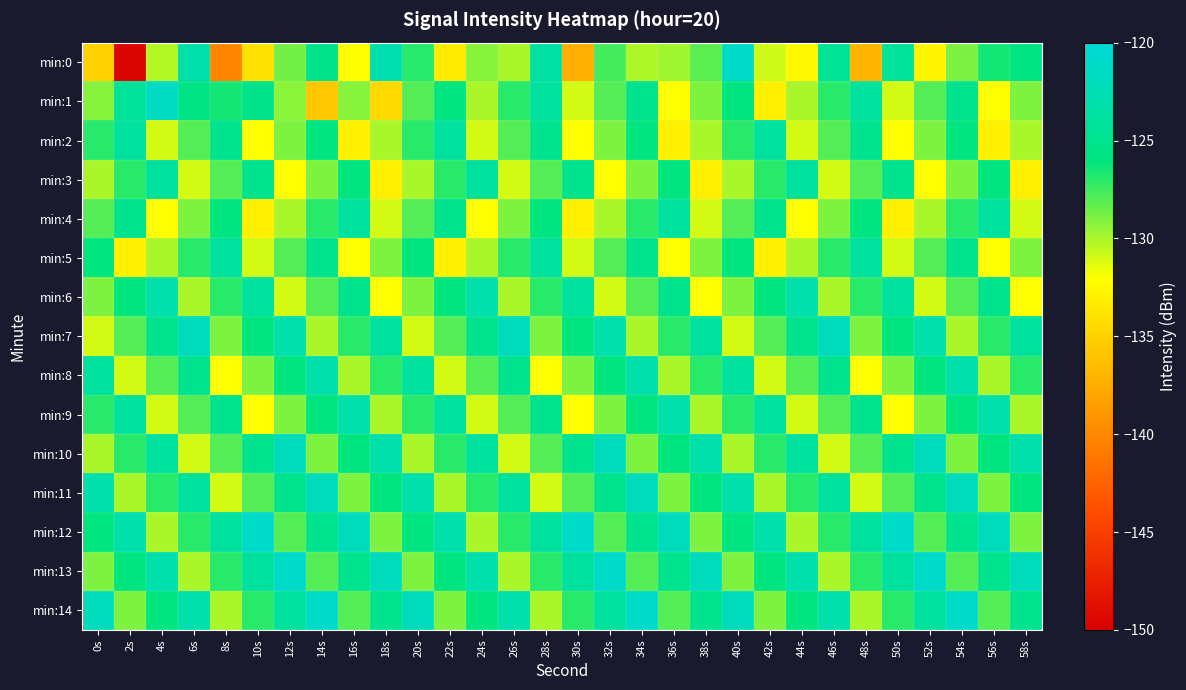

Reading left to right, list all the values displayed in this chart.

min:0: 0s=-135.1	2s=-149.5	4s=-130.2	6s=-123.2	8s=-140.0	10s=-134.0	12s=-128.7	14s=-125.1	16s=-132.1	18s=-122.8	20s=-126.9	22s=-133.3	24s=-129.2	26s=-130.0	28s=-123.6	30s=-137.4	32s=-127.6	34s=-130.1	36s=-129.7	38s=-128.2	40s=-121.2	42s=-130.9	44s=-132.4	46s=-124.5	48s=-137.0	50s=-124.2	52s=-132.6	54s=-128.9	56s=-126.5	58s=-125.6
min:1: 0s=-129.2	2s=-124.3	4s=-121.6	6s=-125.6	8s=-126.5	10s=-125.1	12s=-129.3	14s=-135.7	16s=-129.2	18s=-134.5	20s=-128.0	22s=-126.0	24s=-130.0	26s=-127.0	28s=-124.0	30s=-131.0	32s=-128.0	34s=-125.0	36s=-132.0	38s=-129.0	40s=-126.0	42s=-133.0	44s=-130.0	46s=-127.0	48s=-124.0	50s=-131.0	52s=-128.0	54s=-125.0	56s=-132.0	58s=-129.0
min:2: 0s=-127.0	2s=-124.0	4s=-131.0	6s=-128.0	8s=-125.0	10s=-132.0	12s=-129.0	14s=-126.0	16s=-133.0	18s=-130.0	20s=-127.0	22s=-124.0	24s=-131.0	26s=-128.0	28s=-125.0	30s=-132.0	32s=-129.0	34s=-126.0	36s=-133.0	38s=-130.0	40s=-127.0	42s=-124.0	44s=-131.0	46s=-128.0	48s=-125.0	50s=-132.0	52s=-129.0	54s=-126.0	56s=-133.0	58s=-130.0
min:3: 0s=-130.0	2s=-127.0	4s=-124.0	6s=-131.0	8s=-128.0	10s=-125.0	12s=-132.0	14s=-129.0	16s=-126.0	18s=-133.0	20s=-130.0	22s=-127.0	24s=-124.0	26s=-131.0	28s=-128.0	30s=-125.0	32s=-132.0	34s=-129.0	36s=-126.0	38s=-133.0	40s=-130.0	42s=-127.0	44s=-124.0	46s=-131.0	48s=-128.0	50s=-125.0	52s=-132.0	54s=-129.0	56s=-126.0	58s=-133.0
min:4: 0s=-128.0	2s=-125.0	4s=-132.0	6s=-129.0	8s=-126.0	10s=-133.0	12s=-130.0	14s=-127.0	16s=-124.0	18s=-131.0	20s=-128.0	22s=-125.0	24s=-132.0	26s=-129.0	28s=-126.0	30s=-133.0	32s=-130.0	34s=-127.0	36s=-124.0	38s=-131.0	40s=-128.0	42s=-125.0	44s=-132.0	46s=-129.0	48s=-126.0	50s=-133.0	52s=-130.0	54s=-127.0	56s=-124.0	58s=-131.0
min:5: 0s=-126.0	2s=-133.0	4s=-130.0	6s=-127.0	8s=-124.0	10s=-131.0	12s=-128.0	14s=-125.0	16s=-132.0	18s=-129.0	20s=-126.0	22s=-133.0	24s=-130.0	26s=-127.0	28s=-124.0	30s=-131.0	32s=-128.0	34s=-125.0	36s=-132.0	38s=-129.0	40s=-126.0	42s=-133.0	44s=-130.0	46s=-127.0	48s=-124.0	50s=-131.0	52s=-128.0	54s=-125.0	56s=-132.0	58s=-129.0
min:6: 0s=-129.0	2s=-126.0	4s=-123.0	6s=-130.0	8s=-127.0	10s=-124.0	12s=-131.0	14s=-128.0	16s=-125.0	18s=-132.0	20s=-129.0	22s=-126.0	24s=-123.0	26s=-130.0	28s=-127.0	30s=-124.0	32s=-131.0	34s=-128.0	36s=-125.0	38s=-132.0	40s=-129.0	42s=-126.0	44s=-123.0	46s=-130.0	48s=-127.0	50s=-124.0	52s=-131.0	54s=-128.0	56s=-125.0	58s=-132.0
min:7: 0s=-131.0	2s=-128.0	4s=-125.0	6s=-122.0	8s=-129.0	10s=-126.0	12s=-123.0	14s=-130.0	16s=-127.0	18s=-124.0	20s=-131.0	22s=-128.0	24s=-125.0	26s=-122.0	28s=-129.0	30s=-126.0	32s=-123.0	34s=-130.0	36s=-127.0	38s=-124.0	40s=-131.0	42s=-128.0	44s=-125.0	46s=-122.0	48s=-129.0	50s=-126.0	52s=-123.0	54s=-130.0	56s=-127.0	58s=-124.0
min:8: 0s=-124.0	2s=-131.0	4s=-128.0	6s=-125.0	8s=-132.0	10s=-129.0	12s=-126.0	14s=-123.0	16s=-130.0	18s=-127.0	20s=-124.0	22s=-131.0	24s=-128.0	26s=-125.0	28s=-132.0	30s=-129.0	32s=-126.0	34s=-123.0	36s=-130.0	38s=-127.0	40s=-124.0	42s=-131.0	44s=-128.0	46s=-125.0	48s=-132.0	50s=-129.0	52s=-126.0	54s=-123.0	56s=-130.0	58s=-127.0
min:9: 0s=-127.0	2s=-124.0	4s=-131.0	6s=-128.0	8s=-125.0	10s=-132.0	12s=-129.0	14s=-126.0	16s=-123.0	18s=-130.0	20s=-127.0	22s=-124.0	24s=-131.0	26s=-128.0	28s=-125.0	30s=-132.0	32s=-129.0	34s=-126.0	36s=-123.0	38s=-130.0	40s=-127.0	42s=-124.0	44s=-131.0	46s=-128.0	48s=-125.0	50s=-132.0	52s=-129.0	54s=-126.0	56s=-123.0	58s=-130.0
min:10: 0s=-130.0	2s=-127.0	4s=-124.0	6s=-131.0	8s=-128.0	10s=-125.0	12s=-122.0	14s=-129.0	16s=-126.0	18s=-123.0	20s=-130.0	22s=-127.0	24s=-124.0	26s=-131.0	28s=-128.0	30s=-125.0	32s=-122.0	34s=-129.0	36s=-126.0	38s=-123.0	40s=-130.0	42s=-127.0	44s=-124.0	46s=-131.0	48s=-128.0	50s=-125.0	52s=-122.0	54s=-129.0	56s=-126.0	58s=-123.0
min:11: 0s=-123.0	2s=-130.0	4s=-127.0	6s=-124.0	8s=-131.0	10s=-128.0	12s=-125.0	14s=-122.0	16s=-129.0	18s=-126.0	20s=-123.0	22s=-130.0	24s=-127.0	26s=-124.0	28s=-131.0	30s=-128.0	32s=-125.0	34s=-122.0	36s=-129.0	38s=-126.0	40s=-123.0	42s=-130.0	44s=-127.0	46s=-124.0	48s=-131.0	50s=-128.0	52s=-125.0	54s=-122.0	56s=-129.0	58s=-126.0
min:12: 0s=-126.0	2s=-123.0	4s=-130.0	6s=-127.0	8s=-124.0	10s=-121.0	12s=-128.0	14s=-125.0	16s=-122.0	18s=-129.0	20s=-126.0	22s=-123.0	24s=-130.0	26s=-127.0	28s=-124.0	30s=-121.0	32s=-128.0	34s=-125.0	36s=-122.0	38s=-129.0	40s=-126.0	42s=-123.0	44s=-130.0	46s=-127.0	48s=-124.0	50s=-121.0	52s=-128.0	54s=-125.0	56s=-122.0	58s=-129.0
min:13: 0s=-129.0	2s=-126.0	4s=-123.0	6s=-130.0	8s=-127.0	10s=-124.0	12s=-121.0	14s=-128.0	16s=-125.0	18s=-122.0	20s=-129.0	22s=-126.0	24s=-123.0	26s=-130.0	28s=-127.0	30s=-124.0	32s=-121.0	34s=-128.0	36s=-125.0	38s=-122.0	40s=-129.0	42s=-126.0	44s=-123.0	46s=-130.0	48s=-127.0	50s=-124.0	52s=-121.0	54s=-128.0	56s=-125.0	58s=-122.0
min:14: 0s=-122.0	2s=-129.0	4s=-126.0	6s=-123.0	8s=-130.0	10s=-127.0	12s=-124.0	14s=-121.0	16s=-128.0	18s=-125.0	20s=-122.0	22s=-129.0	24s=-126.0	26s=-123.0	28s=-130.0	30s=-127.0	32s=-124.0	34s=-121.0	36s=-128.0	38s=-125.0	40s=-122.0	42s=-129.0	44s=-126.0	46s=-123.0	48s=-130.0	50s=-127.0	52s=-124.0	54s=-121.0	56s=-128.0	58s=-125.0